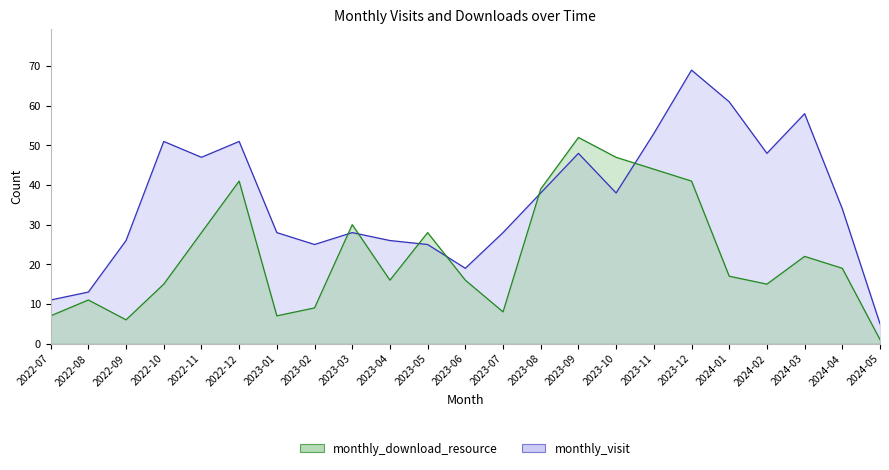

Between 2023-01 and 2023-07, which series saw the biggest shift?

monthly_download_resource